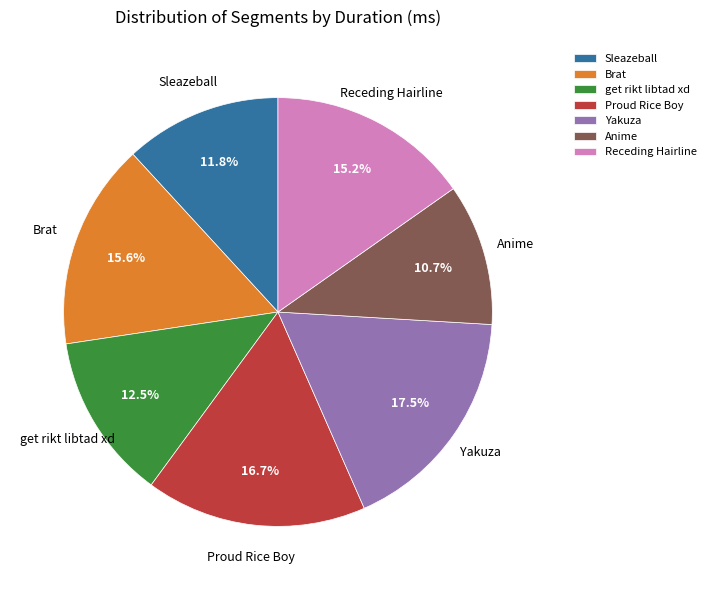

Is it true that Anime is 11% of the pie?

True